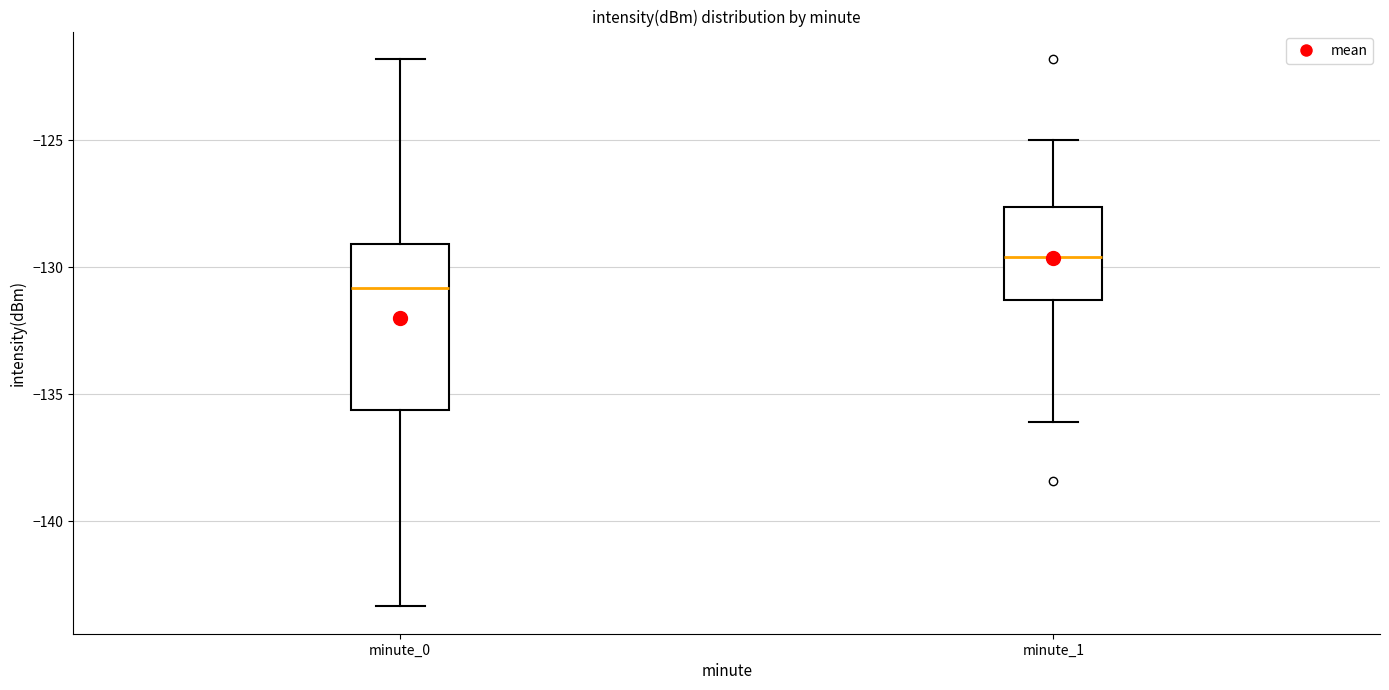

Which box is the tallest, from its lower edge to its upper edge?

minute_0